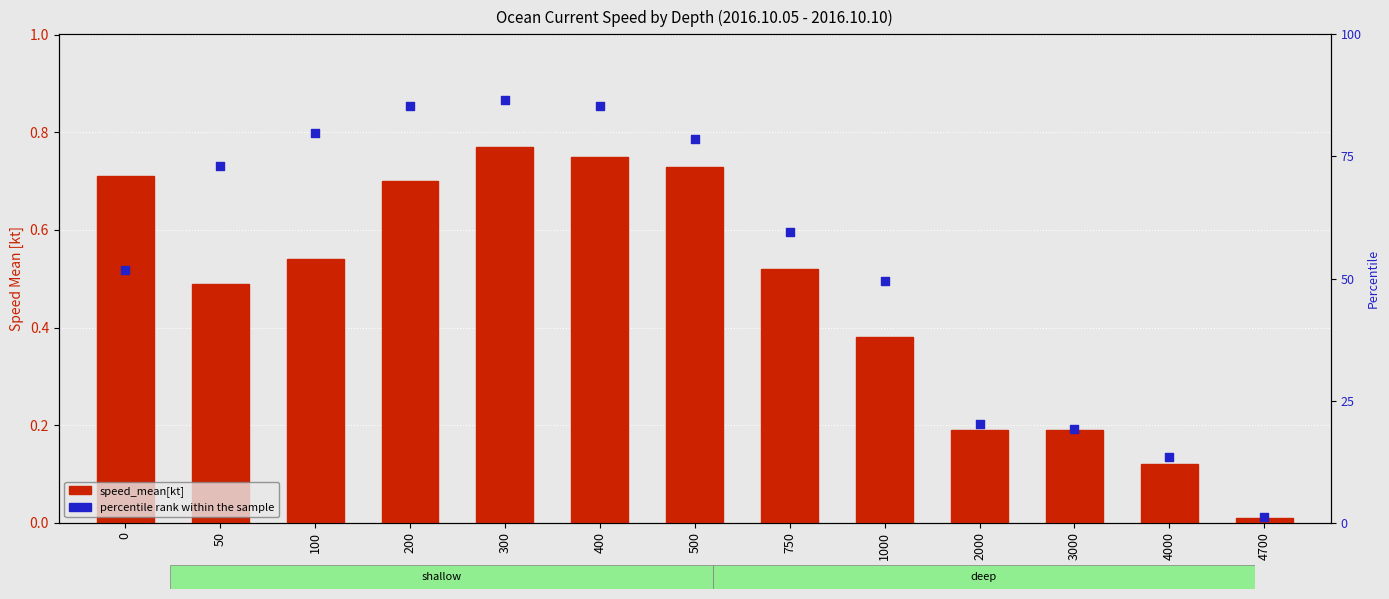

What are all the series names shown in the legend?

speed_mean[kt], percentile rank within the sample